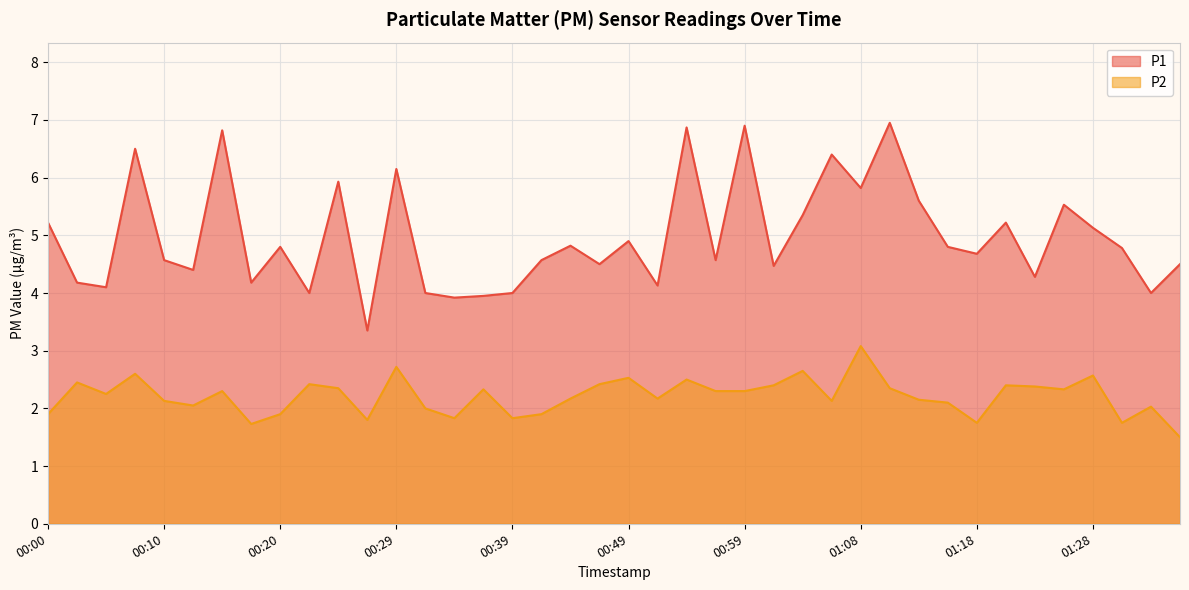

What is the difference between the highest and lowest values at 00:07?

3.9